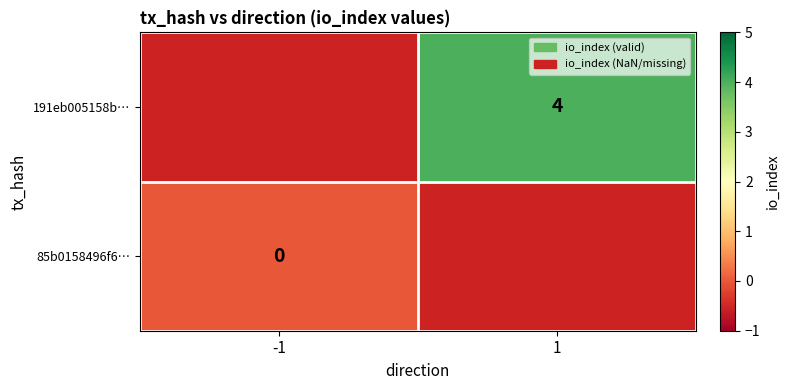

The value of 191eb005158b… at 1 is 4. True or false?

True